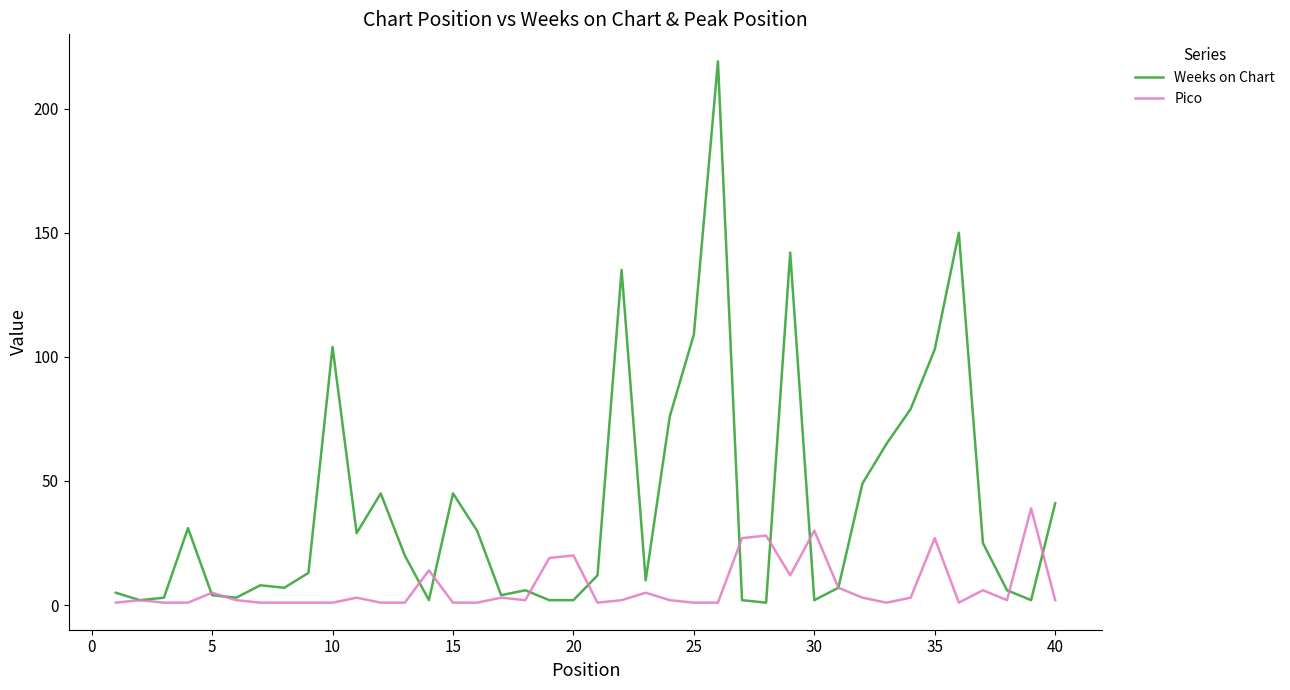

What are all the series names shown in the legend?

Weeks on Chart, Pico